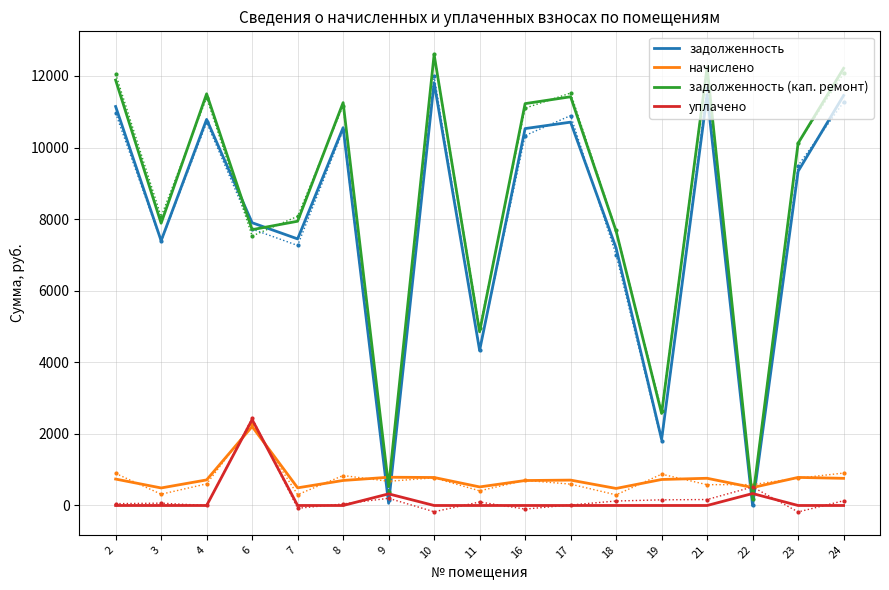

Reading right to left, extract all data points from this chart.

задолженность: 11453.3	9335.5	0.0	11479.0	1844.6	7190.4	10708.6	10528.8	4332.4	11812.8	61.5	10554.5	7447.2	7899.0	10785.6	7395.8	11145.1
начислено: 758.6	784.2	501.8	760.4	726.3	476.3	709.3	697.4	518.8	782.5	789.3	699.1	493.3	2206.2	714.4	489.9	738.2
задолженность (кап. ремонт): 12211.9	10119.6	167.4	12239.3	2571.0	7666.7	11417.9	11226.2	4851.2	12595.3	525.7	11253.6	7940.5	7705.2	11500.0	7885.7	11883.4
уплачено: 0.0	0.0	334.0	0.0	0.0	0.0	0.0	0.0	0.0	0.0	325.0	0.0	0.0	2400.0	0.0	0.0	0.0